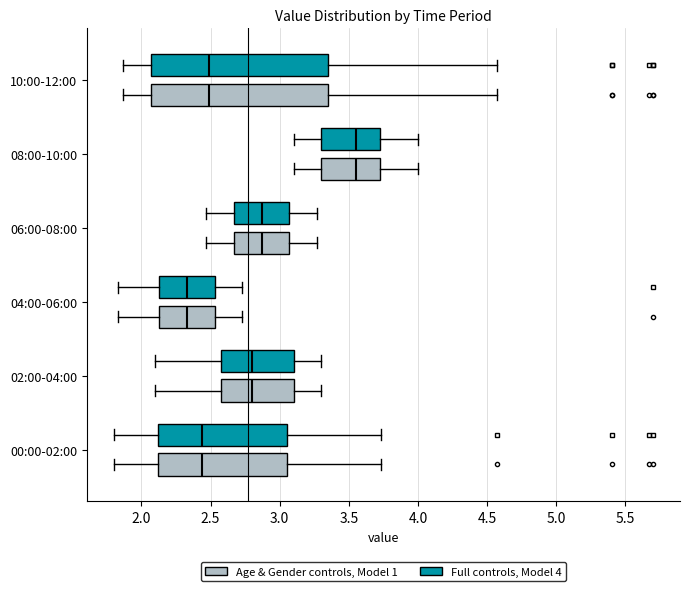

Reading bottom to top, read every box against the x-axis: the position of its median line, the range the box covers, and the ends of its whiskers. The values are not printed on the chart, so give them approximately, as read against the axis.

00:00-02:00 (Age & Gender controls, Model 1): median 2.45, box 2.10 to 3.05, whiskers 1.80 to 3.75
00:00-02:00 (Full controls, Model 4): median 2.45, box 2.10 to 3.05, whiskers 1.80 to 3.75
02:00-04:00 (Age & Gender controls, Model 1): median 2.80, box 2.60 to 3.10, whiskers 2.10 to 3.30
02:00-04:00 (Full controls, Model 4): median 2.80, box 2.60 to 3.10, whiskers 2.10 to 3.30
04:00-06:00 (Age & Gender controls, Model 1): median 2.35, box 2.15 to 2.55, whiskers 1.85 to 2.75
04:00-06:00 (Full controls, Model 4): median 2.35, box 2.15 to 2.55, whiskers 1.85 to 2.75
06:00-08:00 (Age & Gender controls, Model 1): median 2.85, box 2.65 to 3.05, whiskers 2.45 to 3.25
06:00-08:00 (Full controls, Model 4): median 2.85, box 2.65 to 3.05, whiskers 2.45 to 3.25
08:00-10:00 (Age & Gender controls, Model 1): median 3.55, box 3.30 to 3.75, whiskers 3.10 to 4.00
08:00-10:00 (Full controls, Model 4): median 3.55, box 3.30 to 3.75, whiskers 3.10 to 4.00
10:00-12:00 (Age & Gender controls, Model 1): median 2.50, box 2.05 to 3.35, whiskers 1.85 to 4.55
10:00-12:00 (Full controls, Model 4): median 2.50, box 2.05 to 3.35, whiskers 1.85 to 4.55